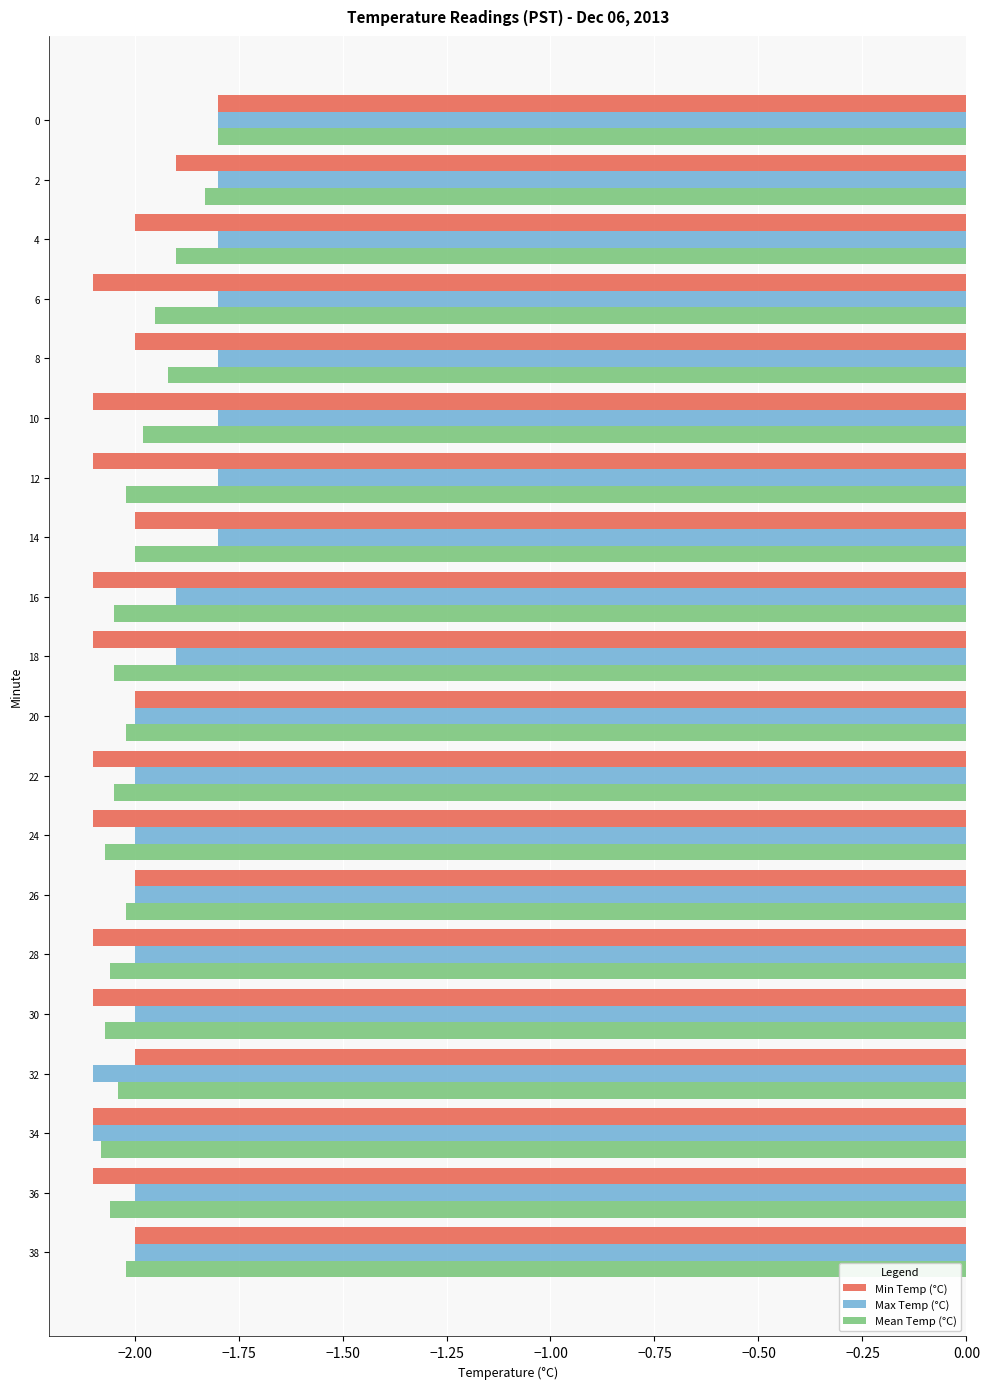

Between 4 and 38, which series saw the biggest shift?

Max Temp (°C)